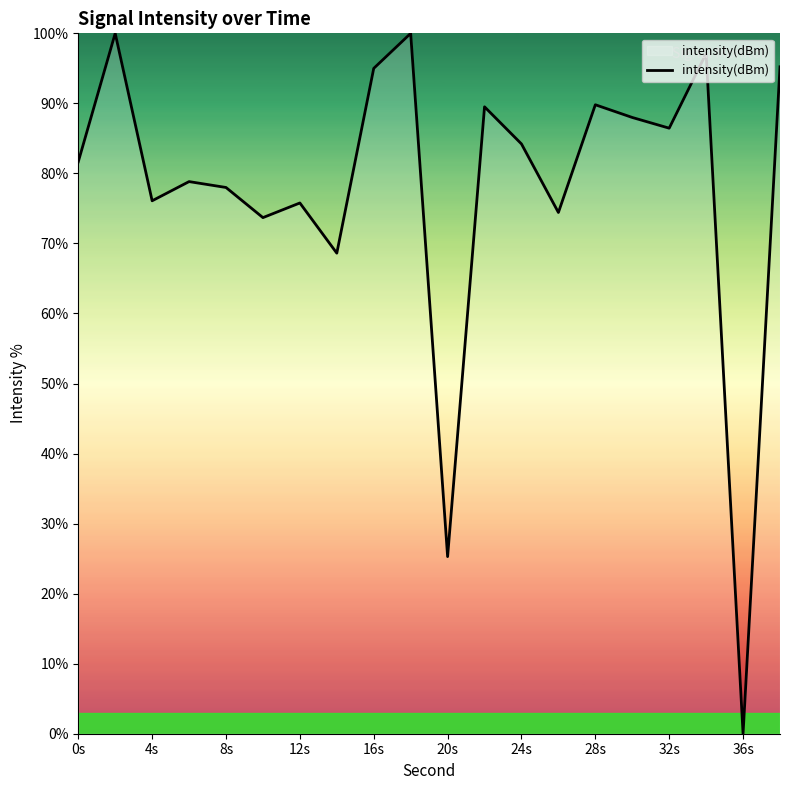

What is the maximum value shown in the chart?

100.0